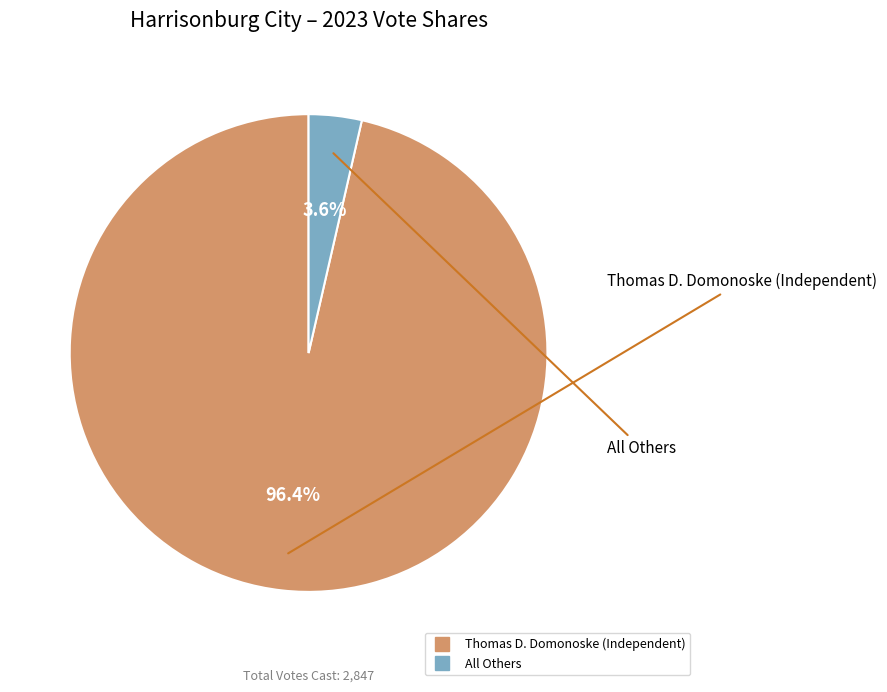

Count the number of slices in the pie.

2